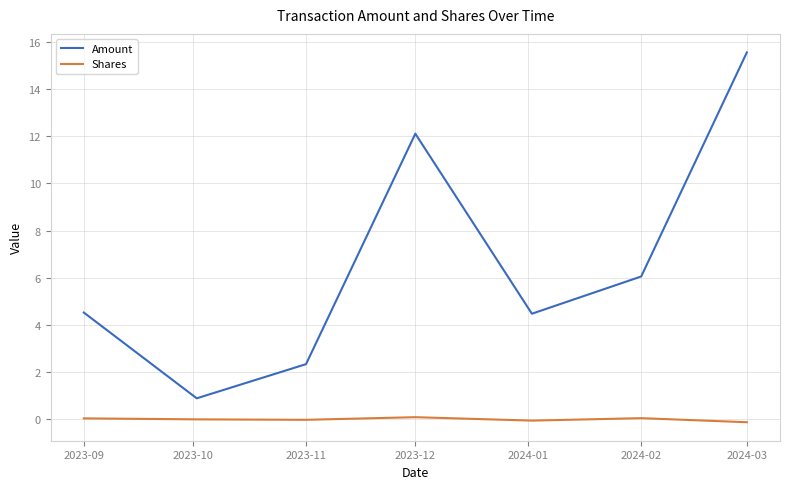

At how many categories does at least one series exceed 12?

2